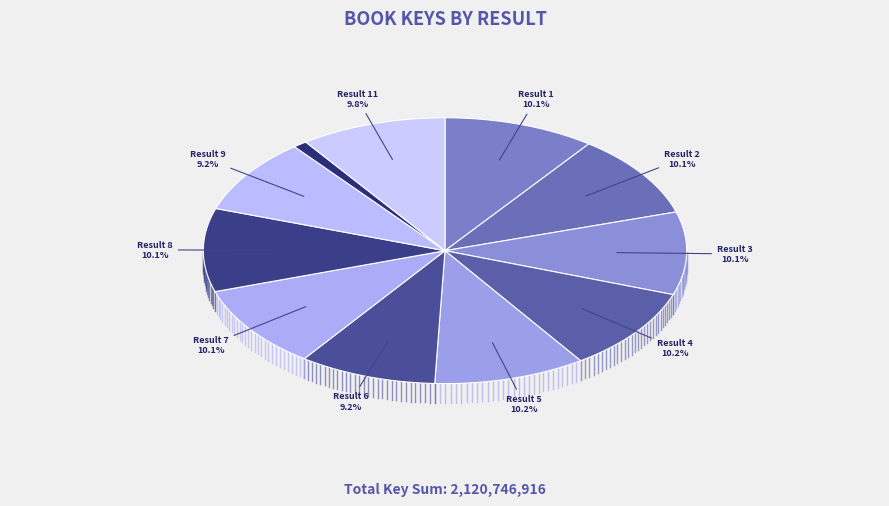

To the nearest percent, what is the combined percentage of 6 and 4?

19%